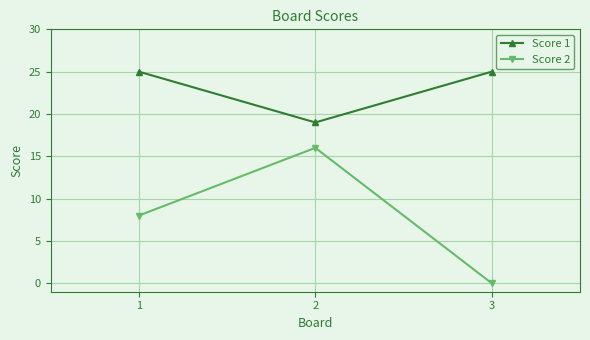

What is the value of the Score 1 point at the 3rd from the left?

25